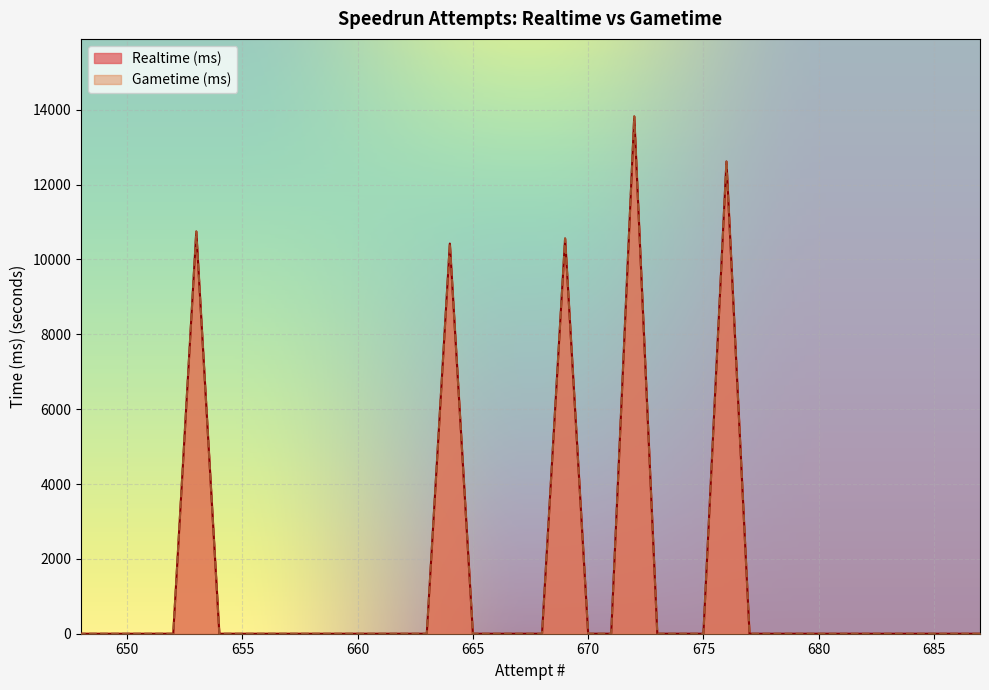

At which label is Gametime (ms) closest to 6910?

664